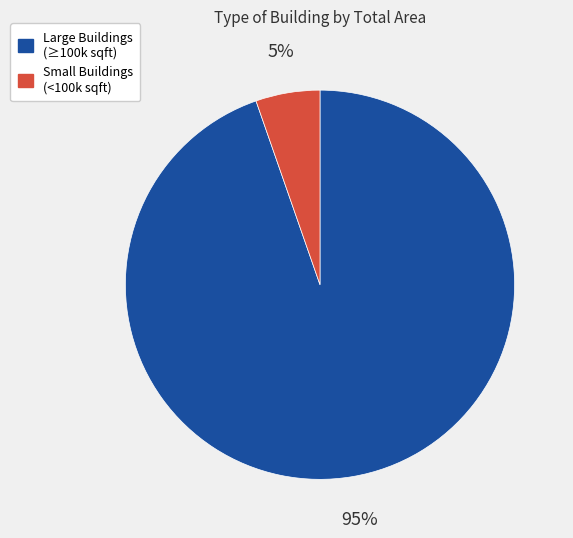

Does any single category account for the majority?

Yes